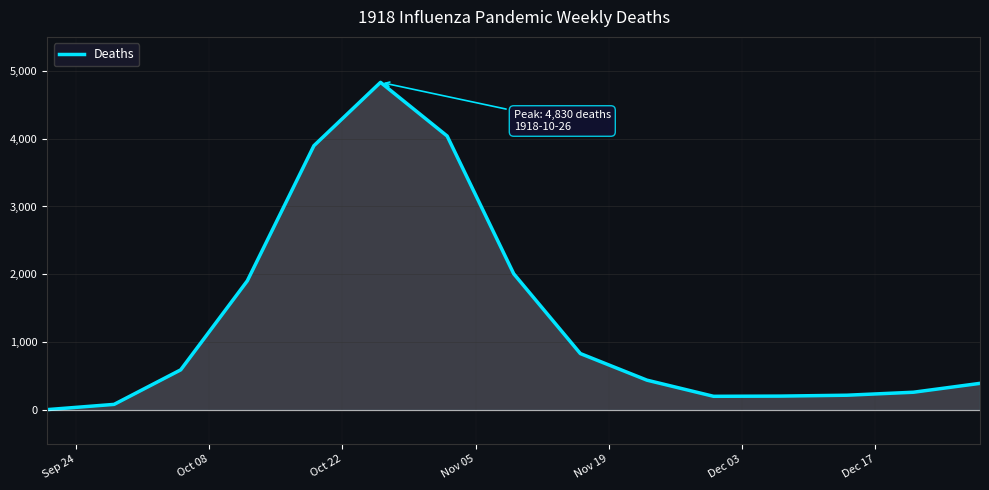

What is the difference between the maximum and minimum values?

4824